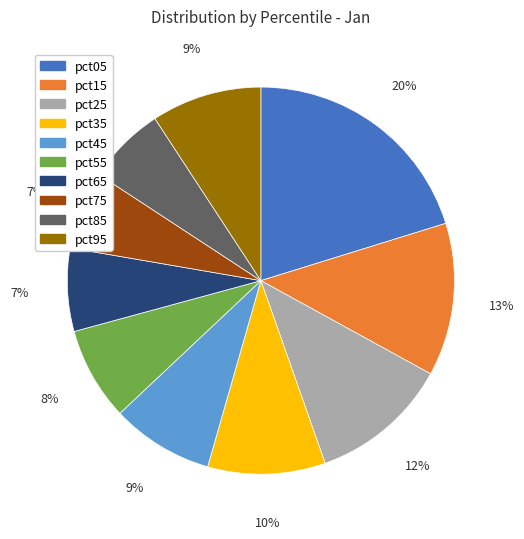

How many segments does this pie chart have?

10